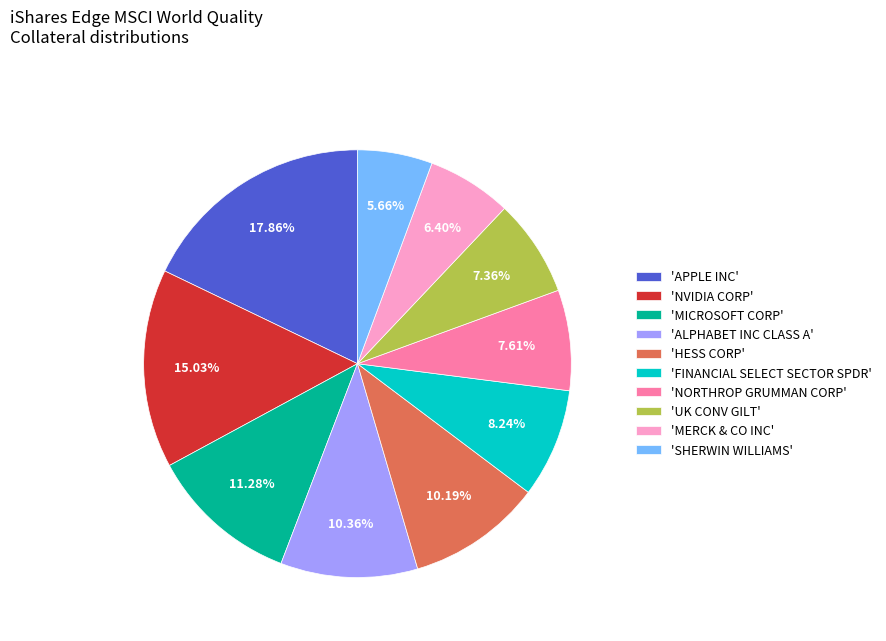

How many segments does this pie chart have?

10